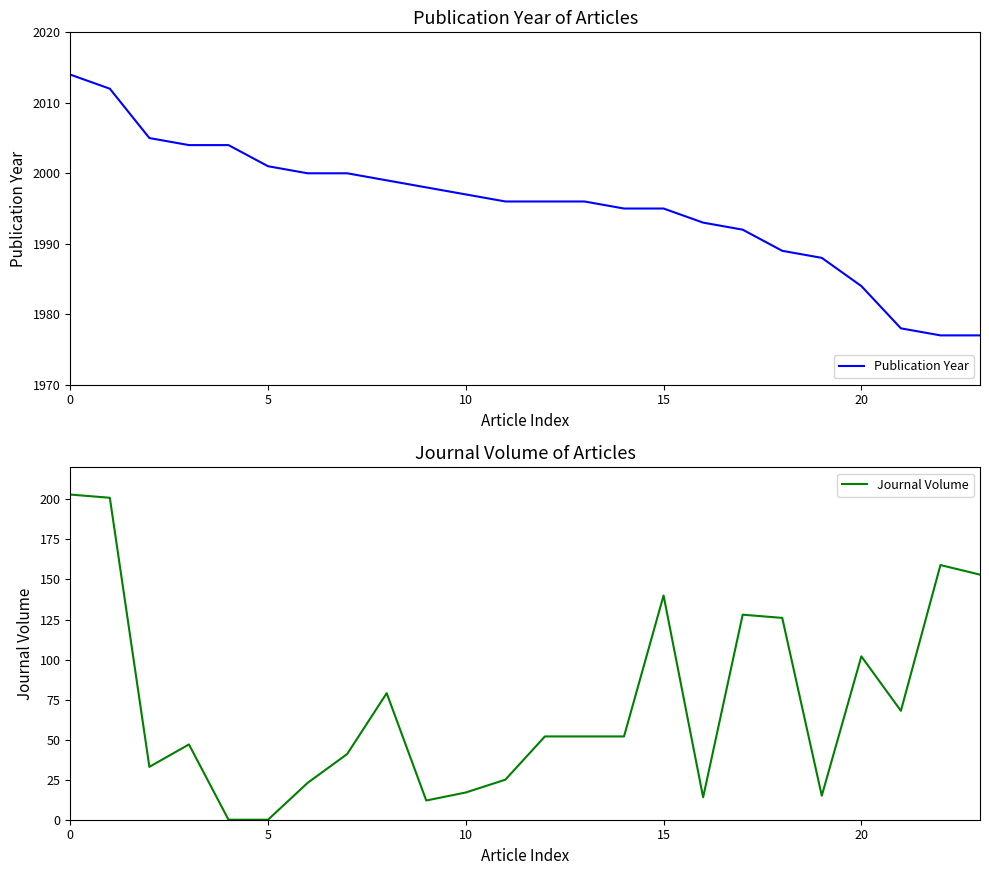

In Journal Volume, how many points are higher than both neighbors (excluding endpoints)?

6